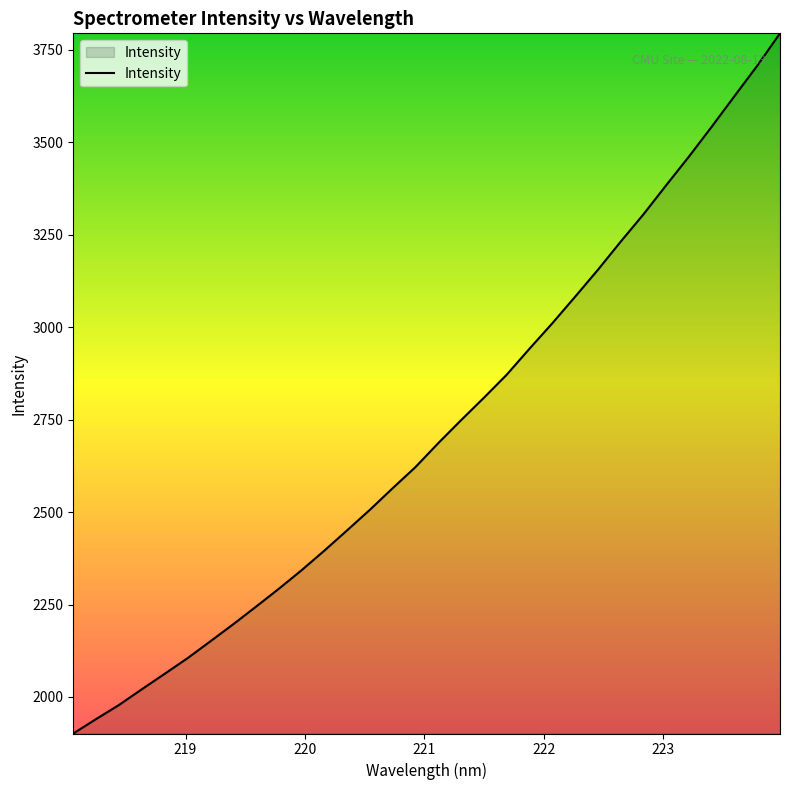

What is the maximum value shown in the chart?

3794.2